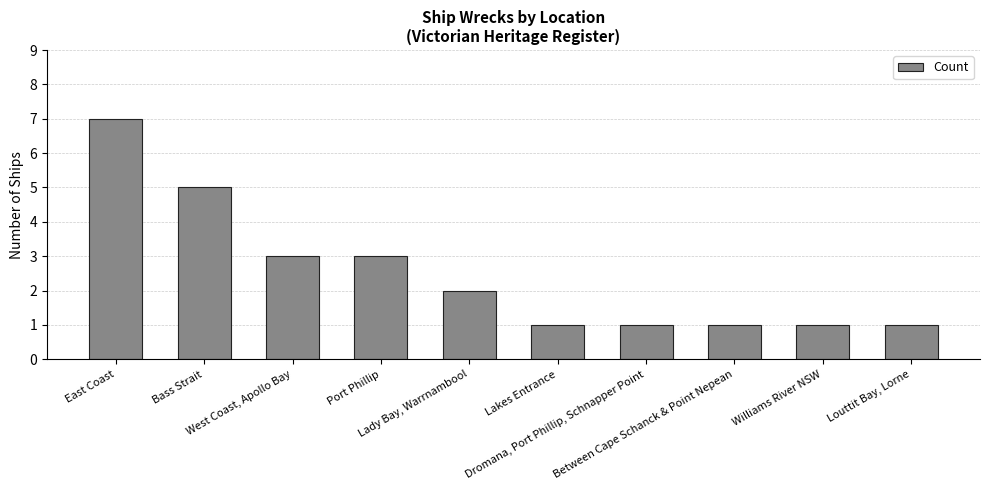

Reading left to right, list all the values displayed in this chart.

East Coast=7	Bass Strait=5	West Coast, Apollo Bay=3	Port Phillip=3	Lady Bay, Warrnambool=2	Lakes Entrance=1	Dromana, Port Phillip, Schnapper Point=1	Between Cape Schanck & Point Nepean=1	Williams River NSW=1	Louttit Bay, Lorne=1